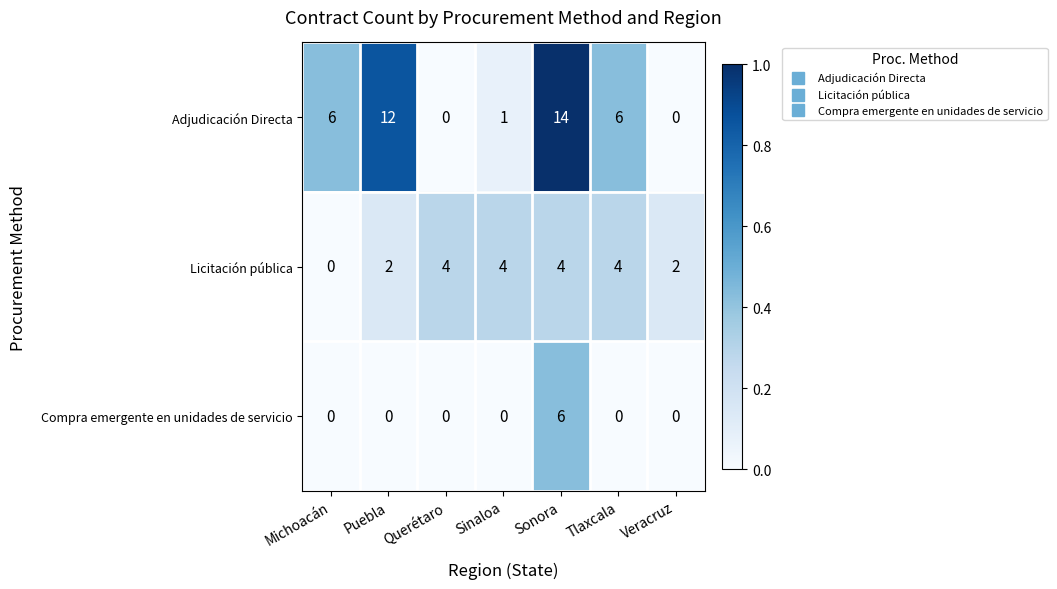

What is the approximate value of Licitación pública at Sonora?

4